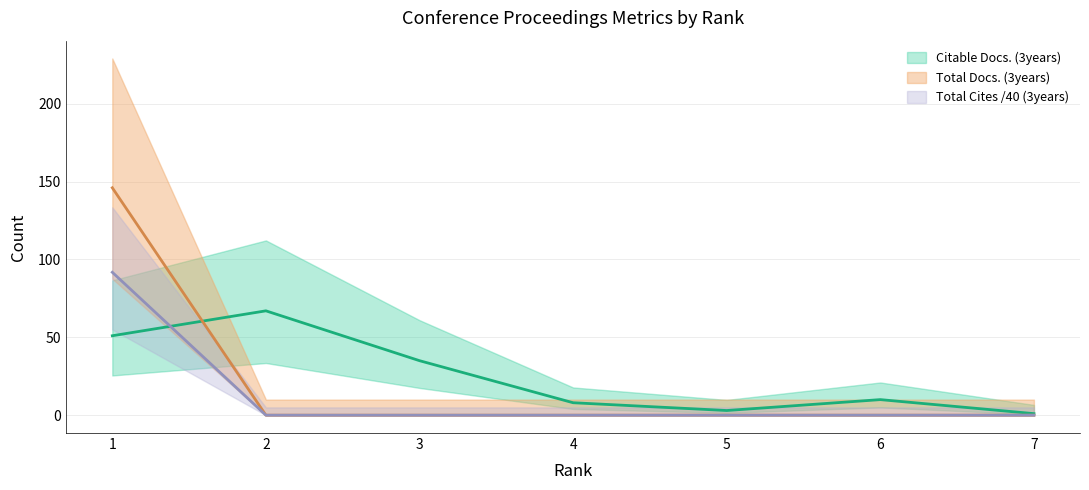

Between 6 and 5, which is larger?

6